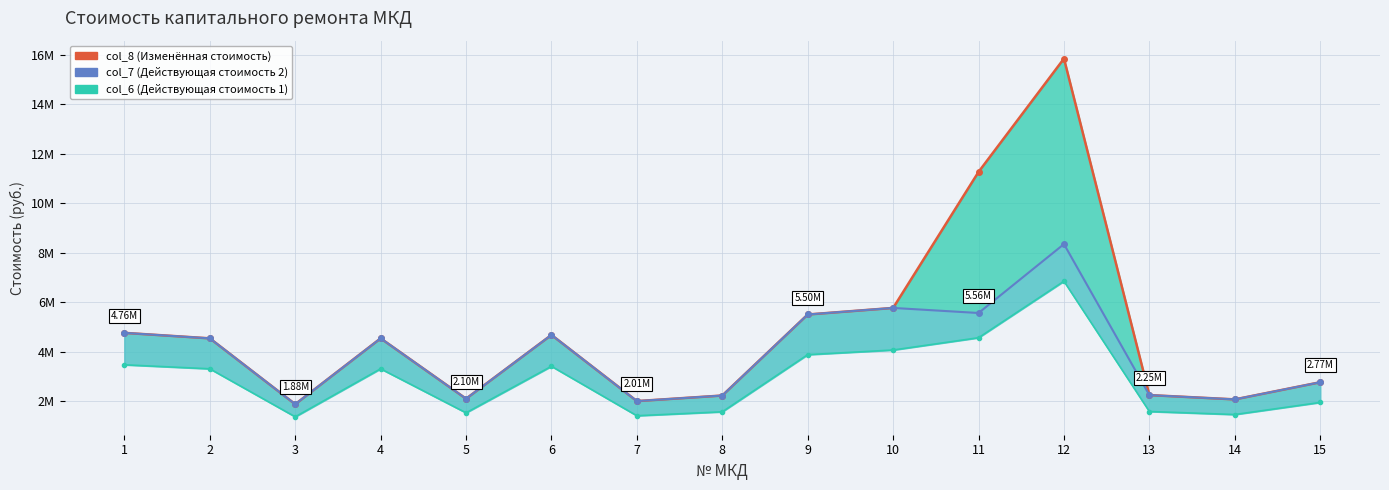

True or false: col_6 (Действующая стоимость 1) and col_7 line cross at least once.

False